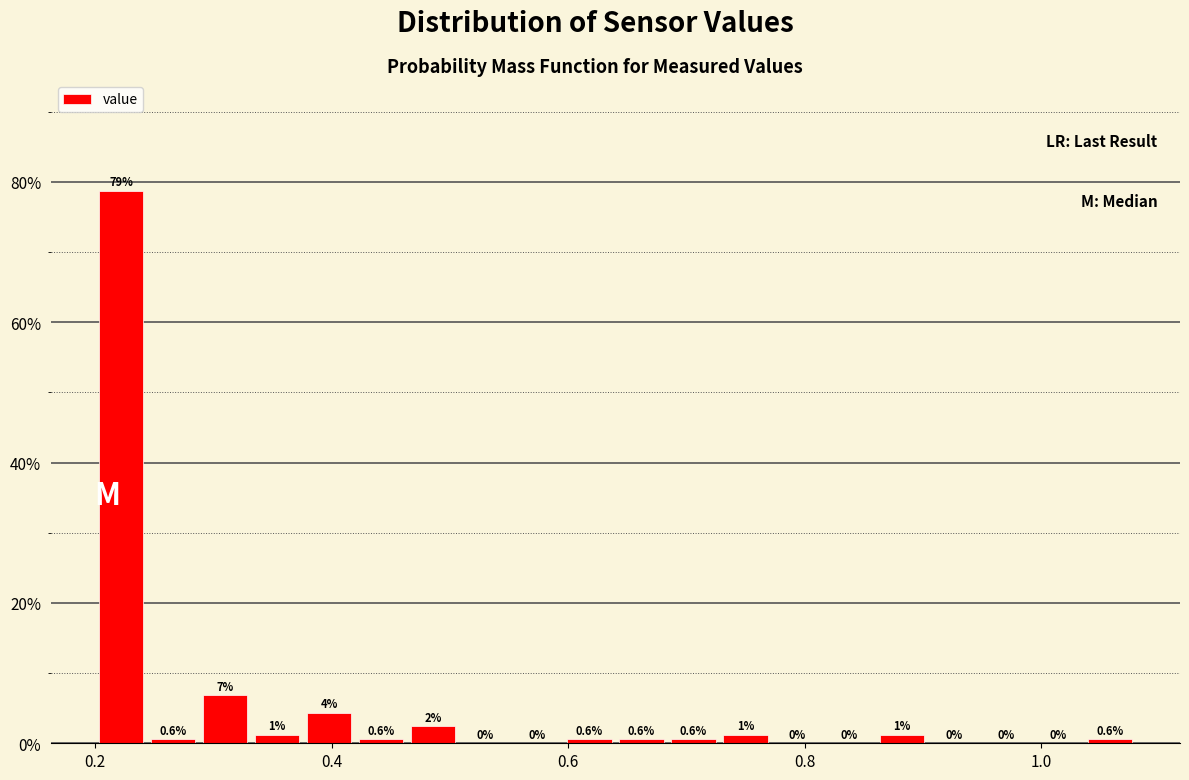

Around what value on the x-axis is the tallest bar? Give the approximate position of its centre, as read against the axis.

0.22